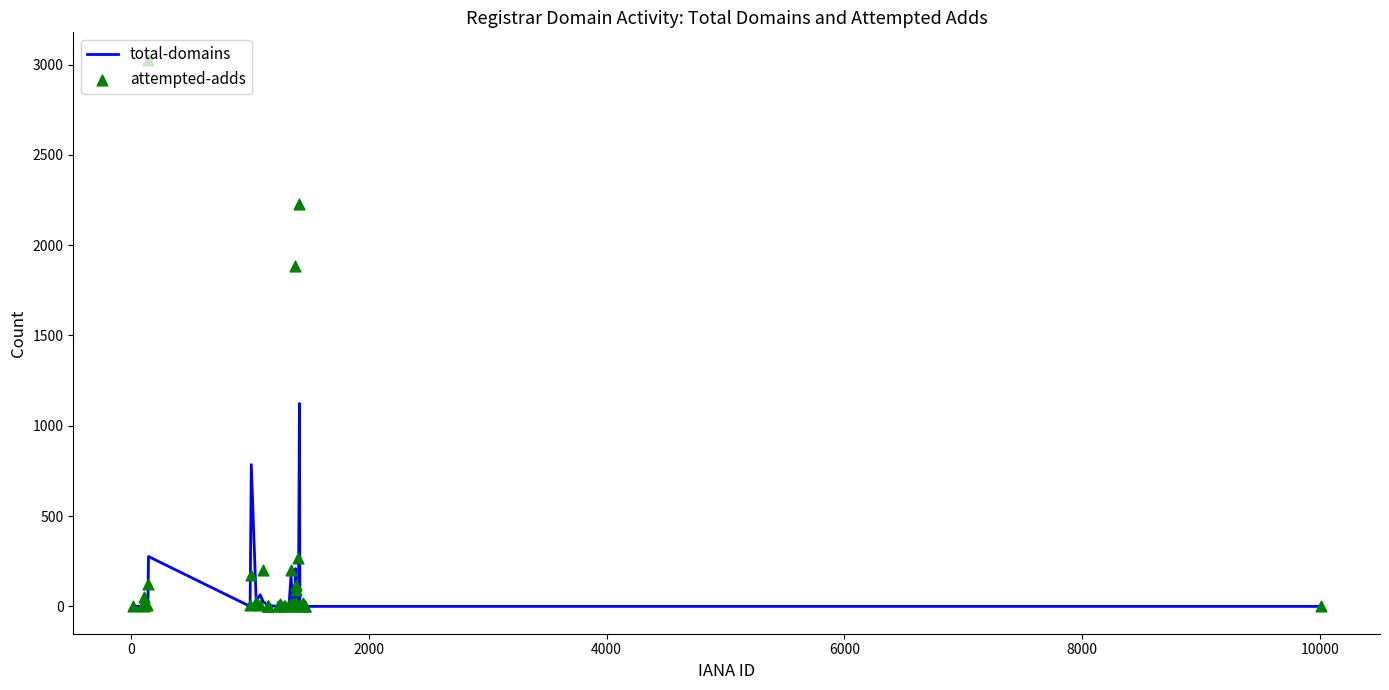

What are all the series names shown in the legend?

total-domains, attempted-adds